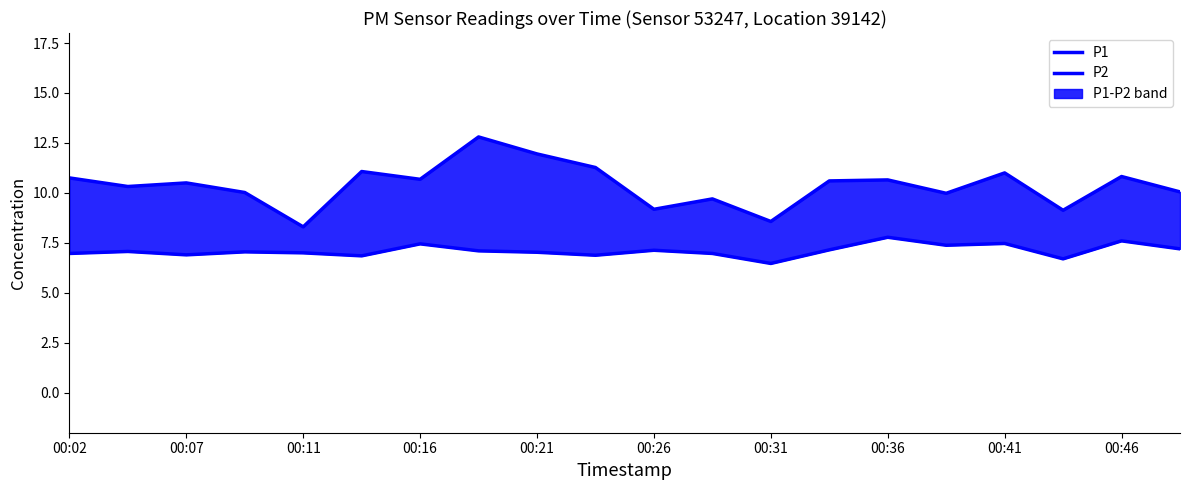

How many categories are shown in the chart?

20